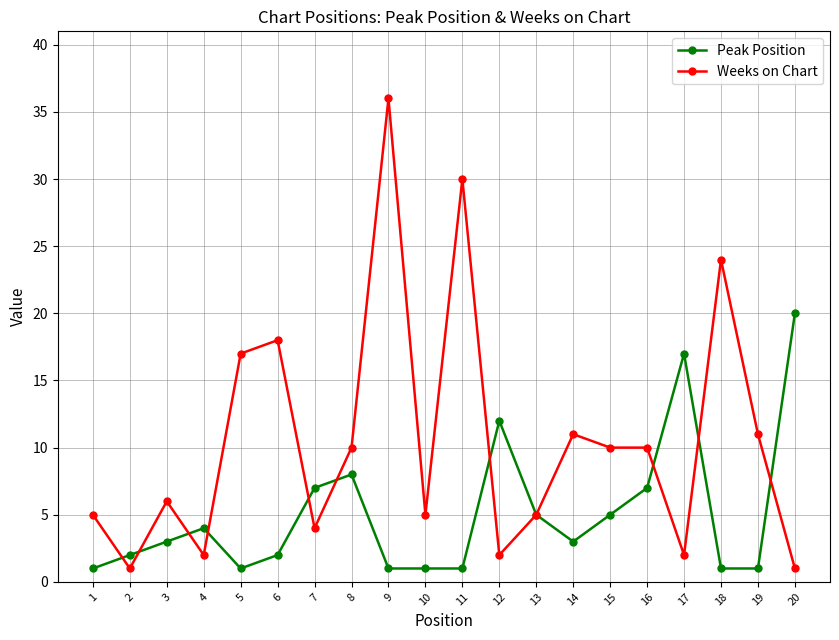

Which series has the largest total across all categories?

Weeks on Chart